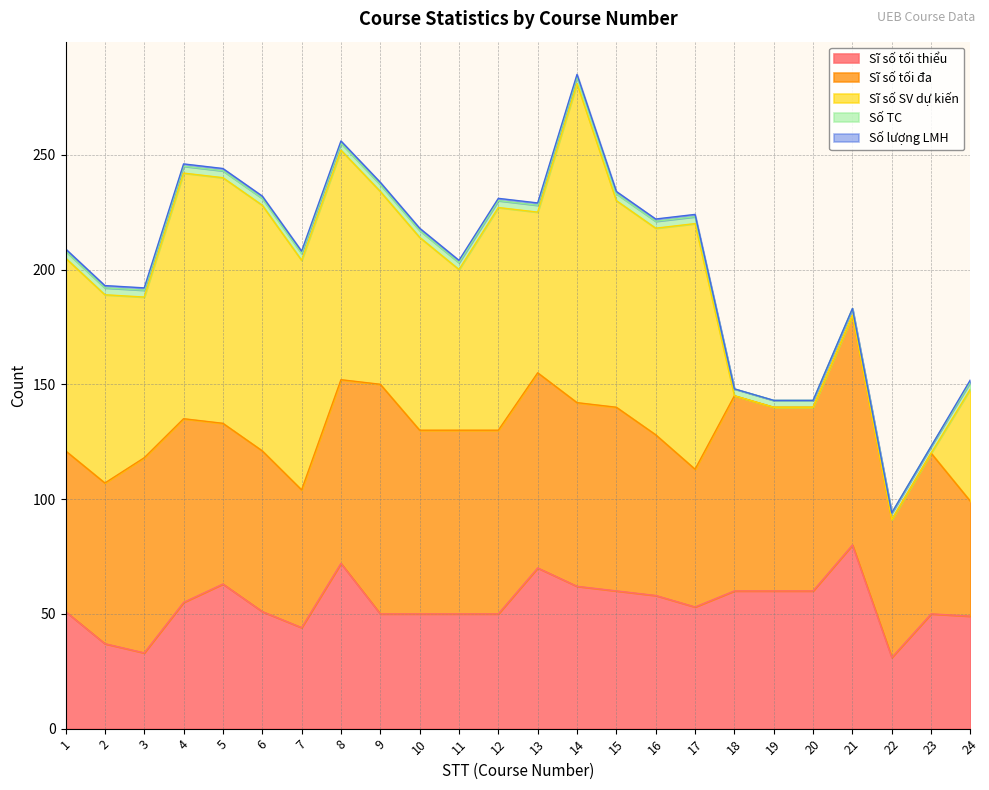

Does the chart display data point markers on the line(s)?

No